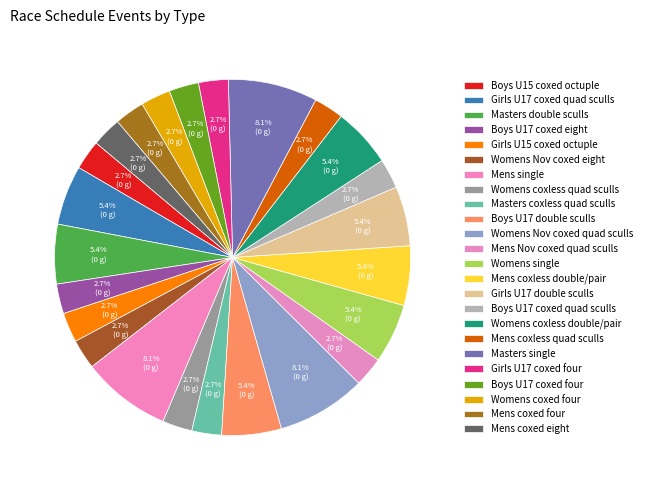

To the nearest percent, what is the average slice percentage?

4%